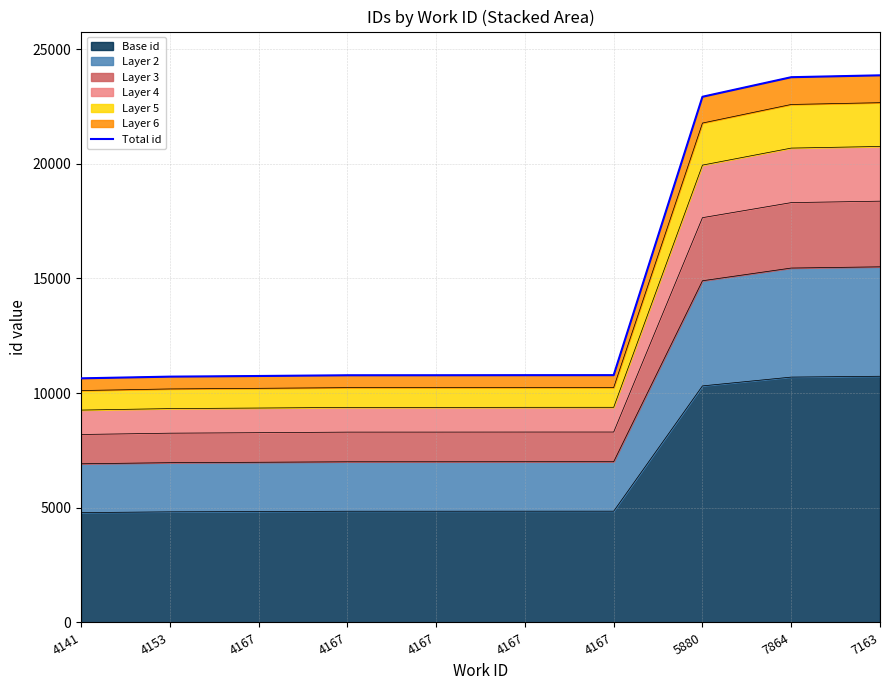

Where does the data first go above 10784?

4167